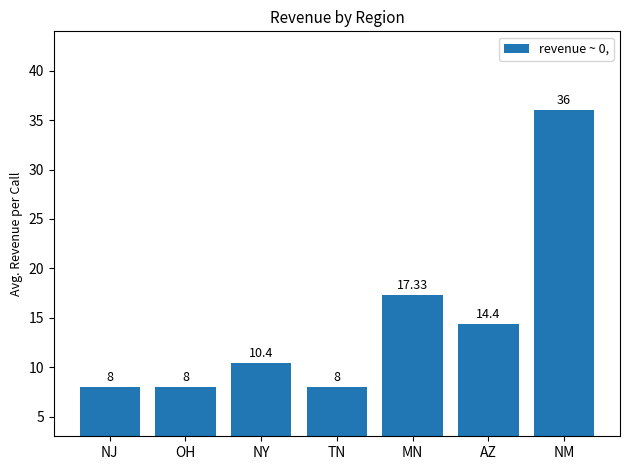

What position from the left is NM?

7